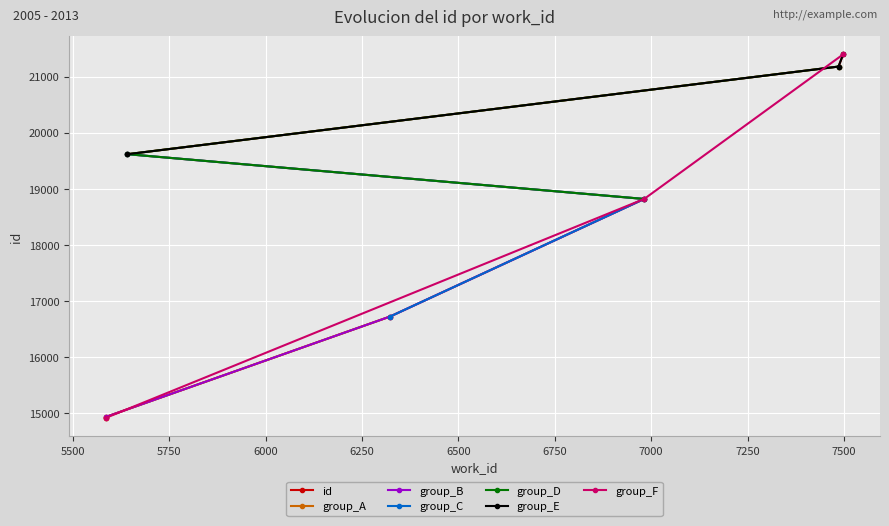

What is the change in value from 5586 to 6323?

+1806